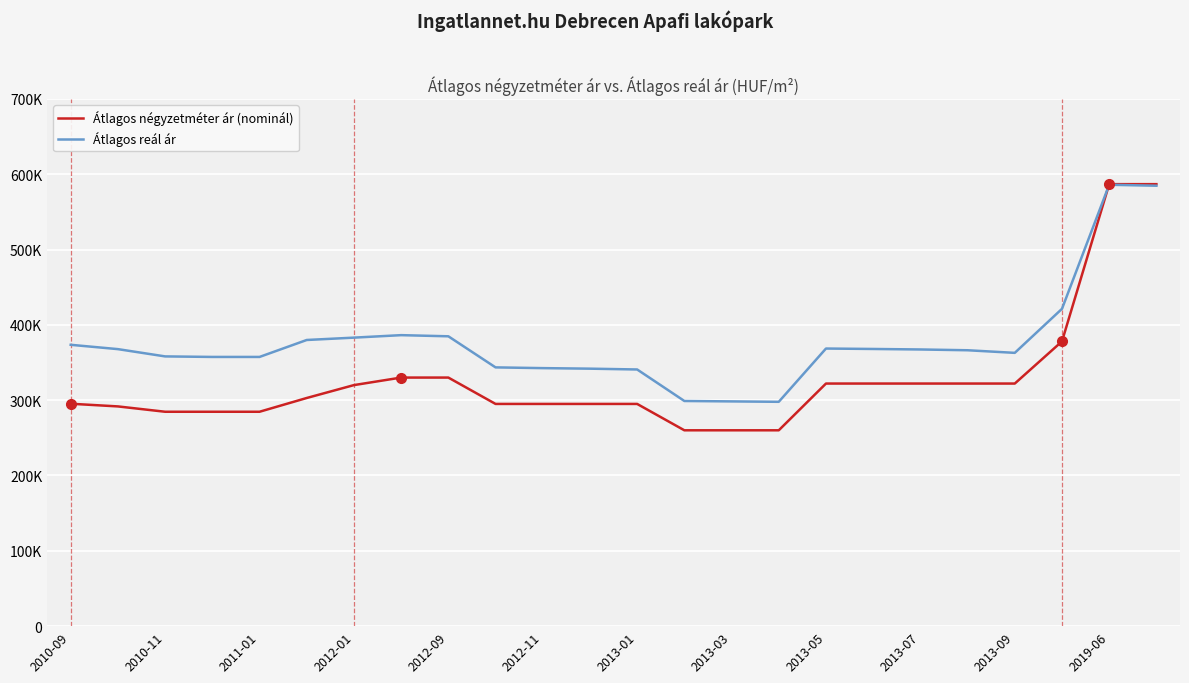

Where is Átlagos négyzetméter ár (nominál) nearest to the value 423382?

21